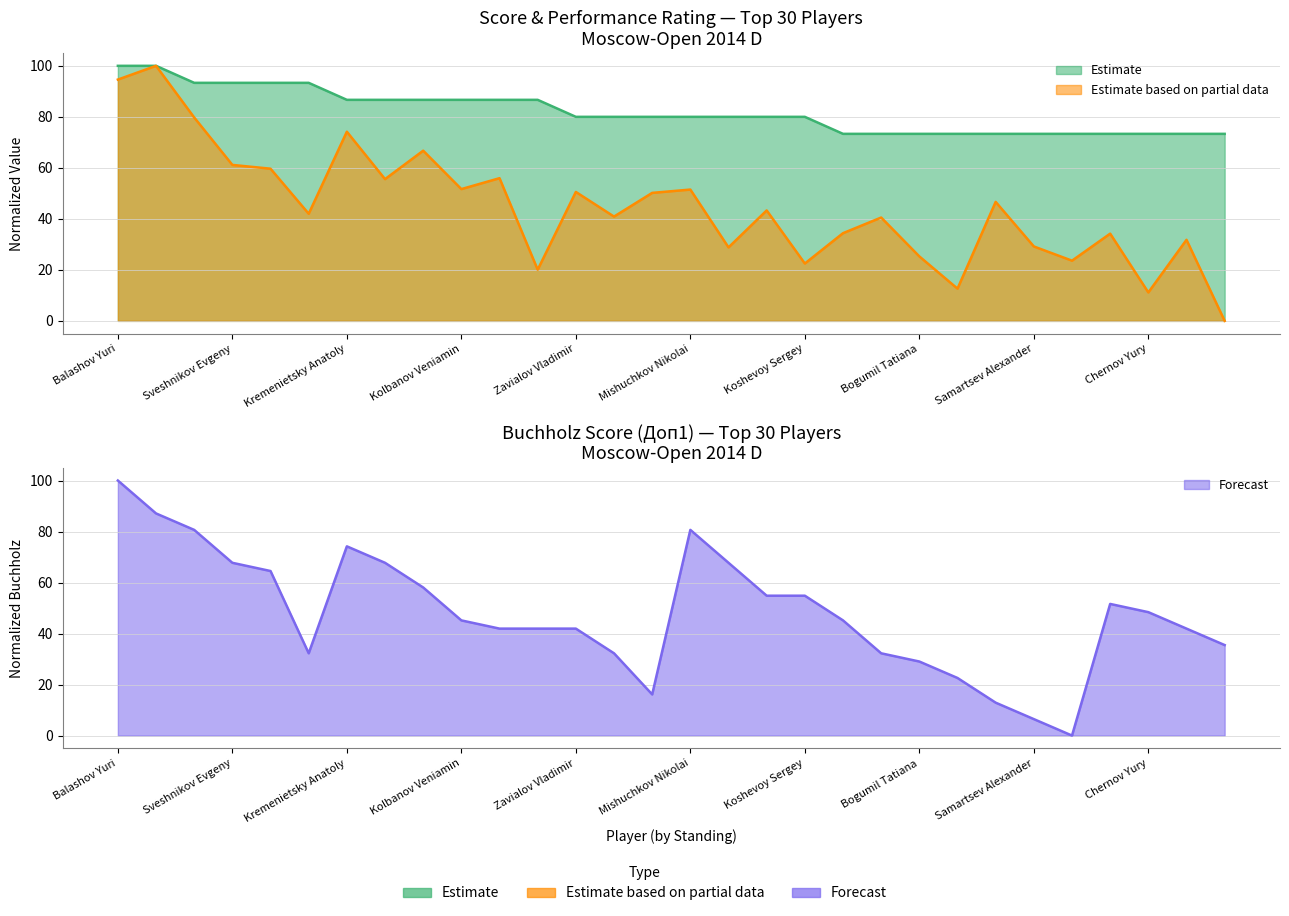

What is the spread (max minus min) of values at 26?

73.3